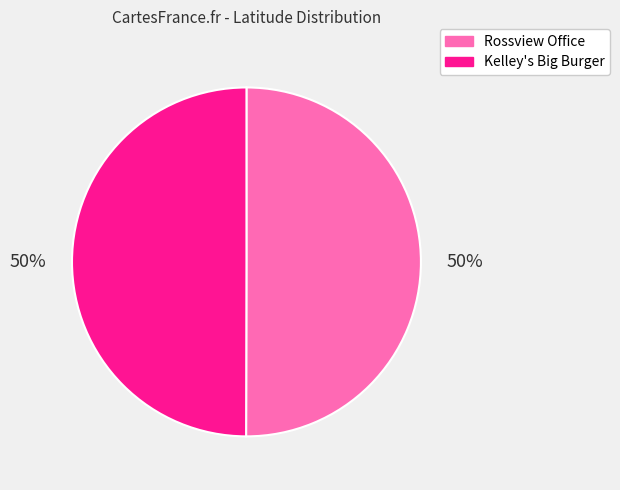

Approximately how many times larger is the value at Kelley's Big Burger compared to Rossview Office?

1.0